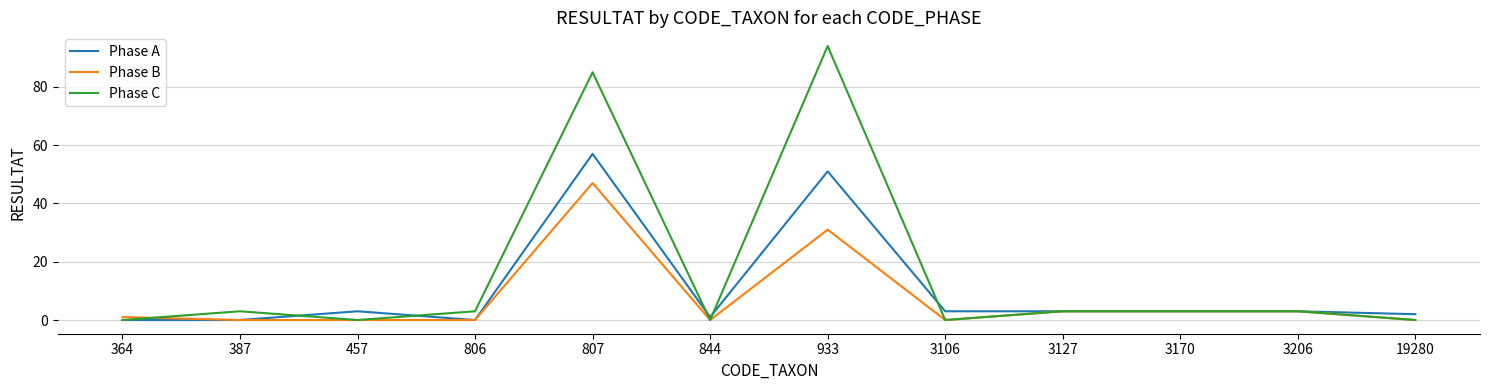

List the series in order of their overall mean, highest first.

Phase C, Phase A, Phase B